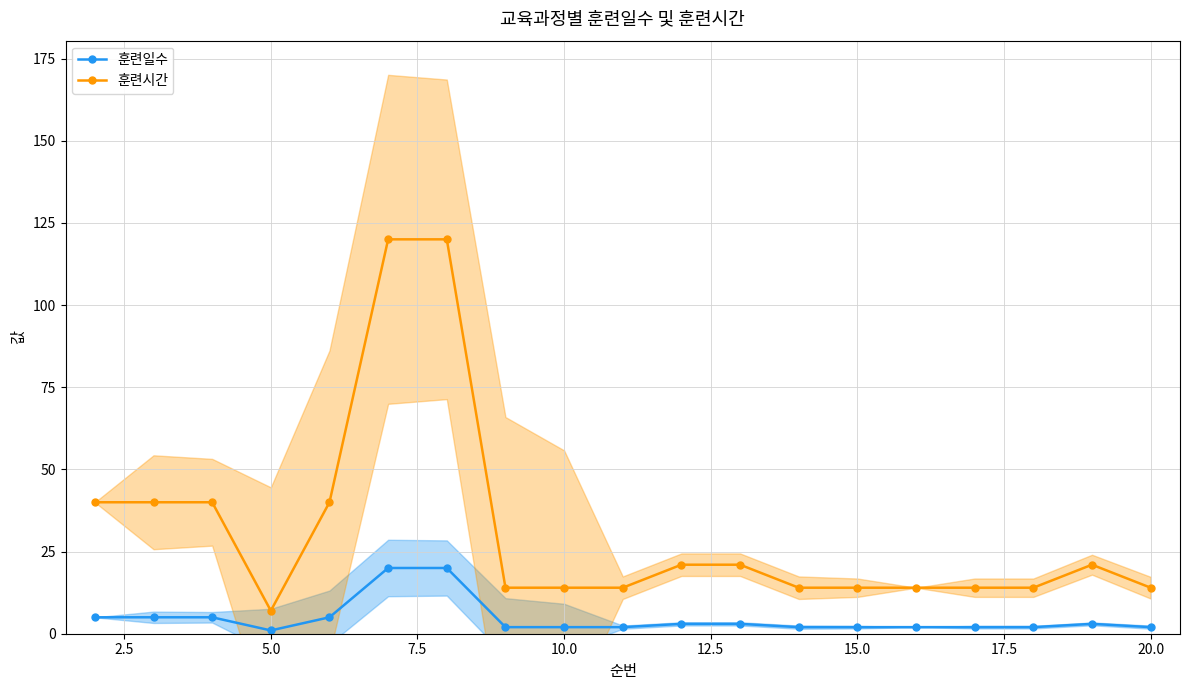

True or false: 훈련시간 and 훈련일수 cross at least once.

False